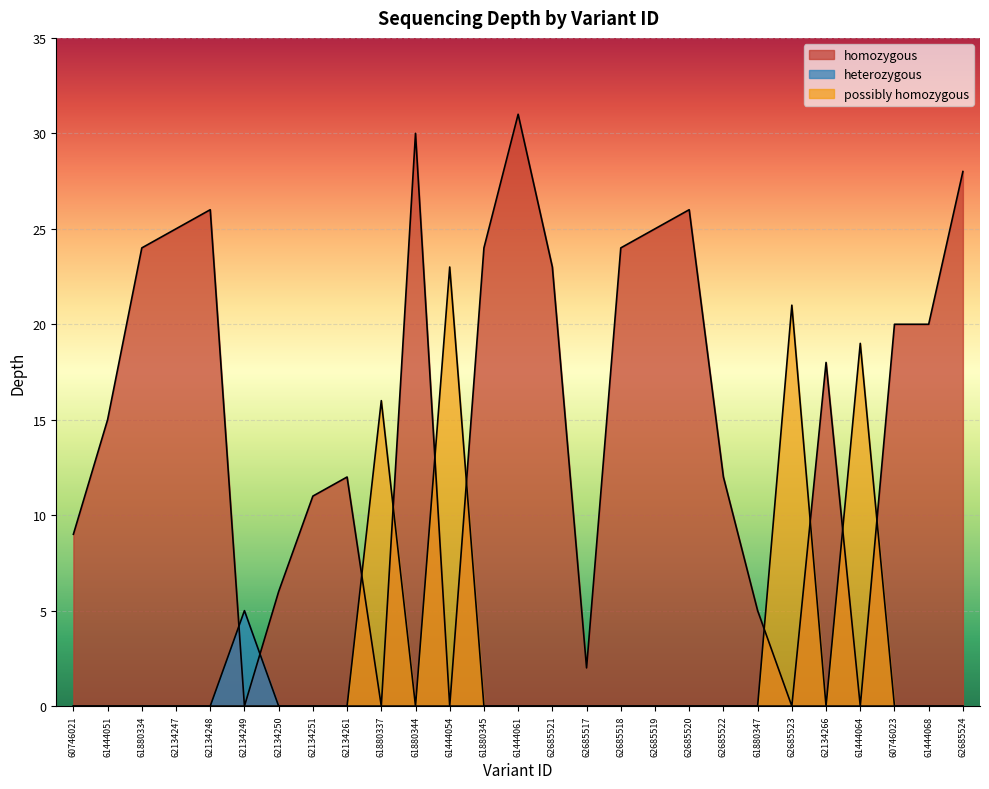

What is the sum of the values at 61444054 and 61880347?

28